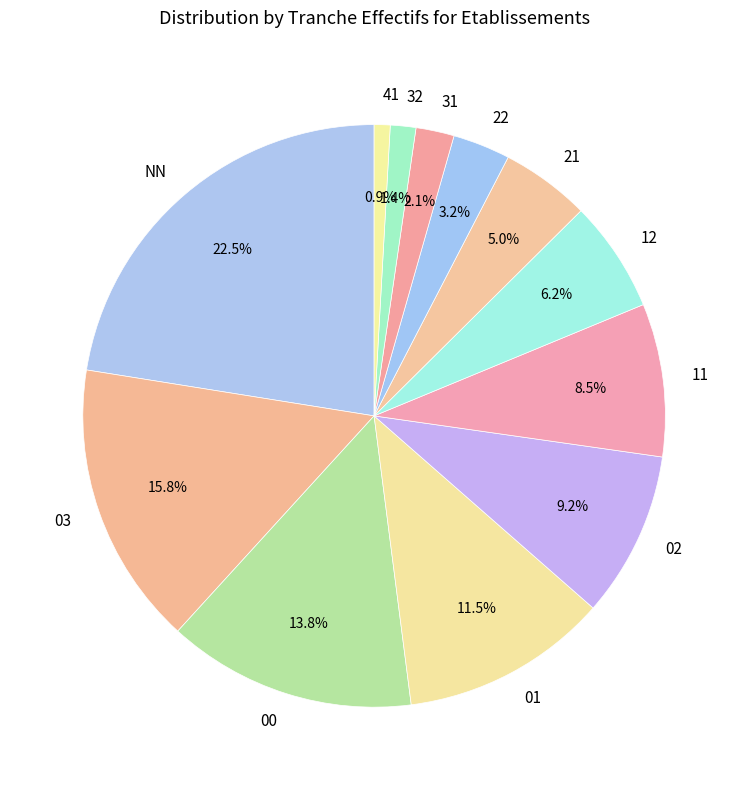

To the nearest percent, what percentage of the pie is 32?

1%